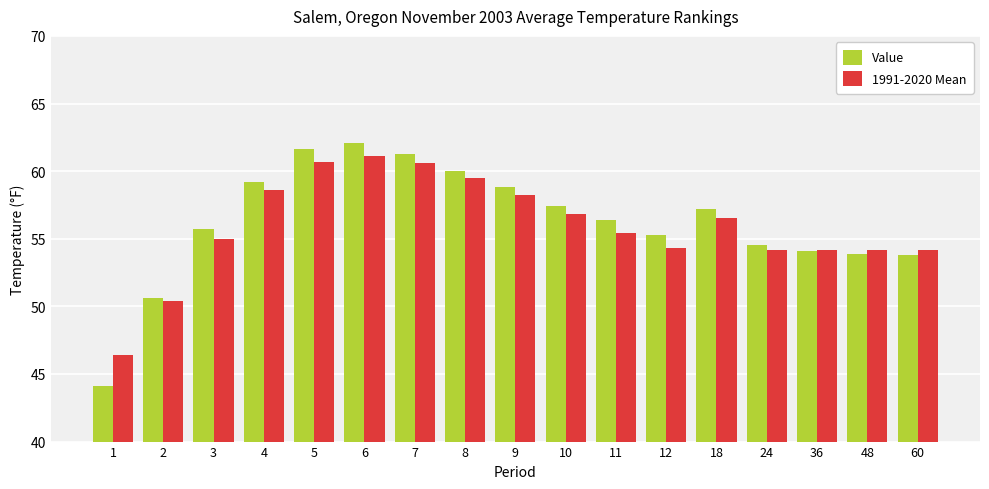

What is the difference between the maximum and minimum values in the Value series?

18.0